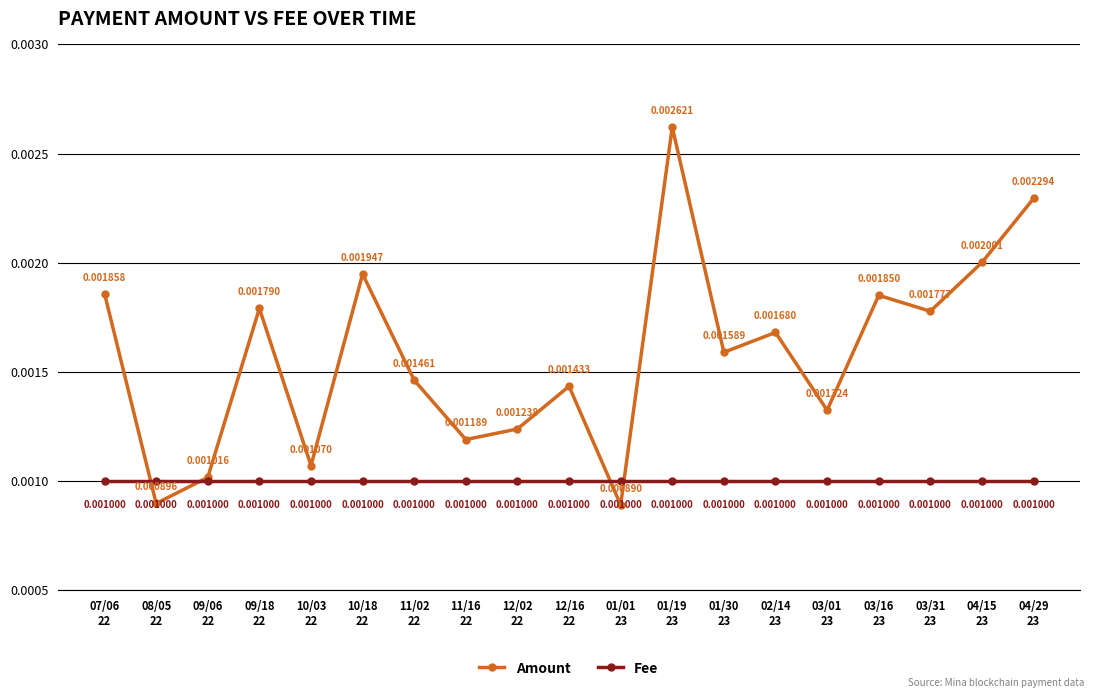

List the series in order of their overall mean, lowest first.

Fee, Amount